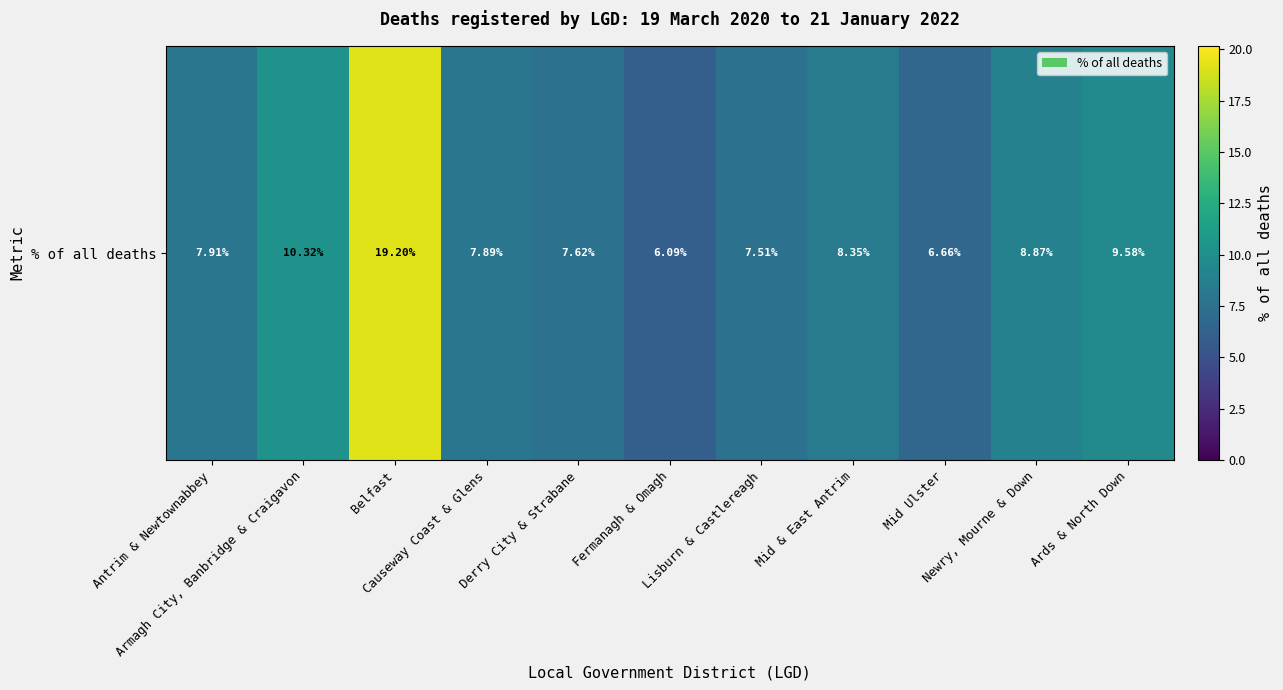

Where does the data first go above 7?

Antrim & Newtownabbey